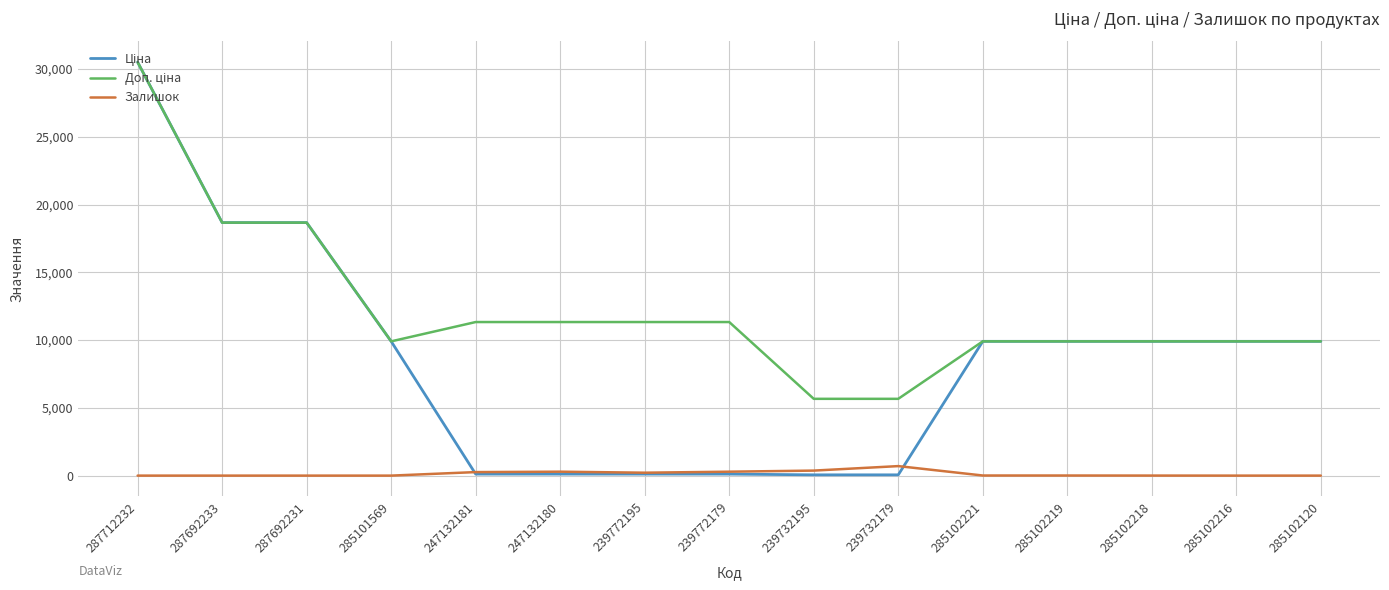

Is it true that Залишок equals 8.0 at 285102221?

True